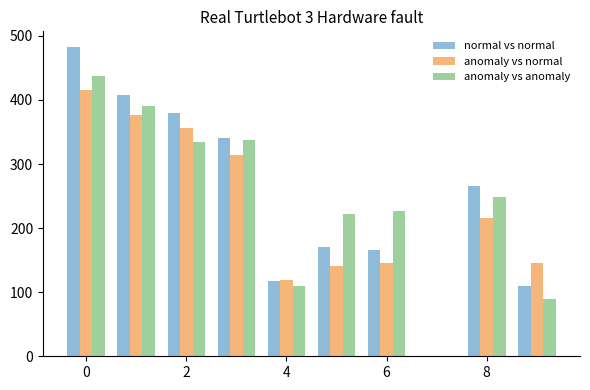

Count the number of data series in this chart.

3